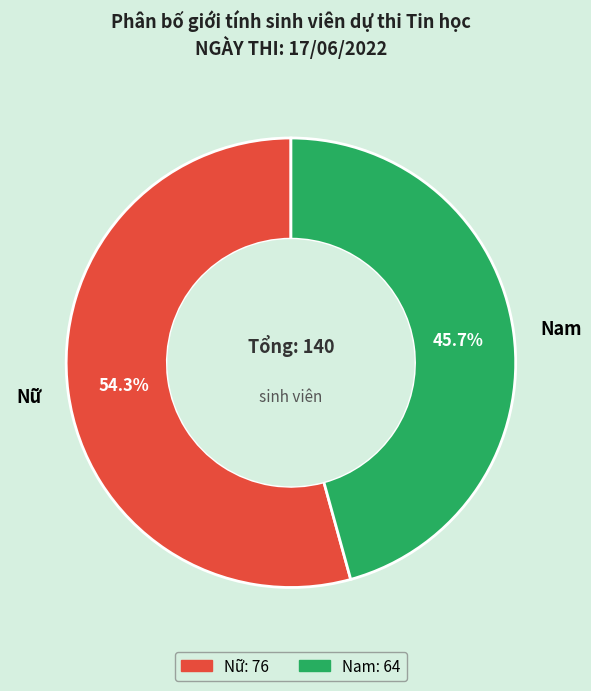

What percentage is NOT represented by Nam?

54.3%